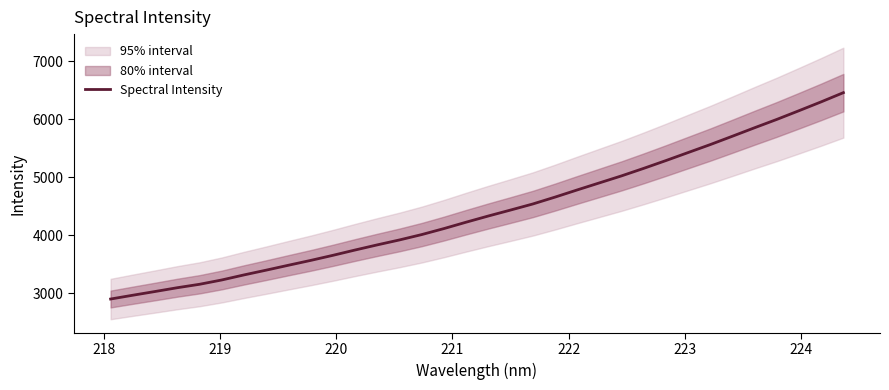

What is the difference between the maximum and second lowest values?

3489.3